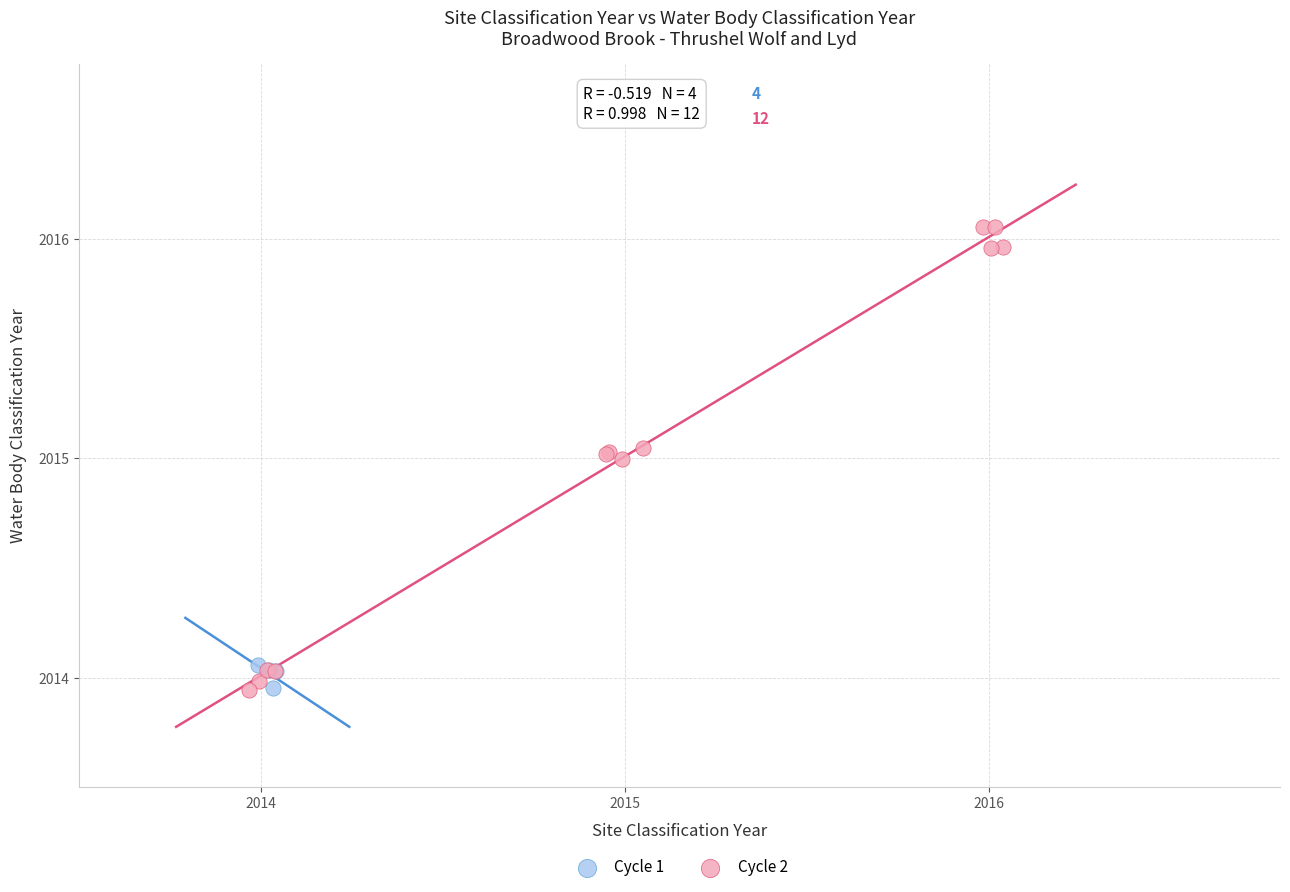

Which series reaches the maximum Y coordinate?

Cycle 2